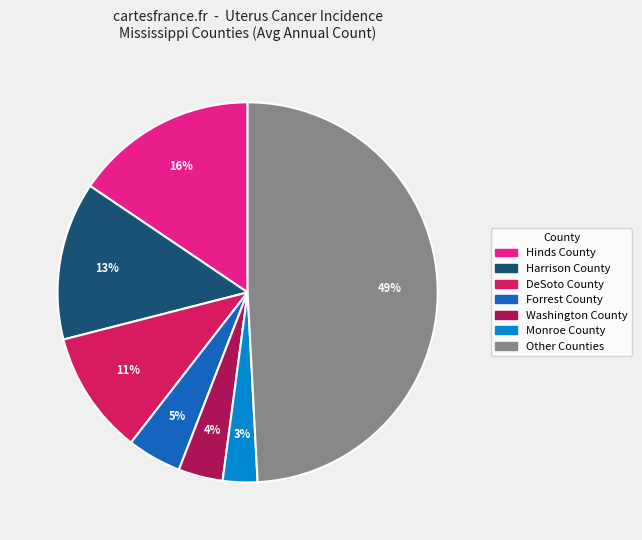

To the nearest percent, what is the average slice percentage?

14%